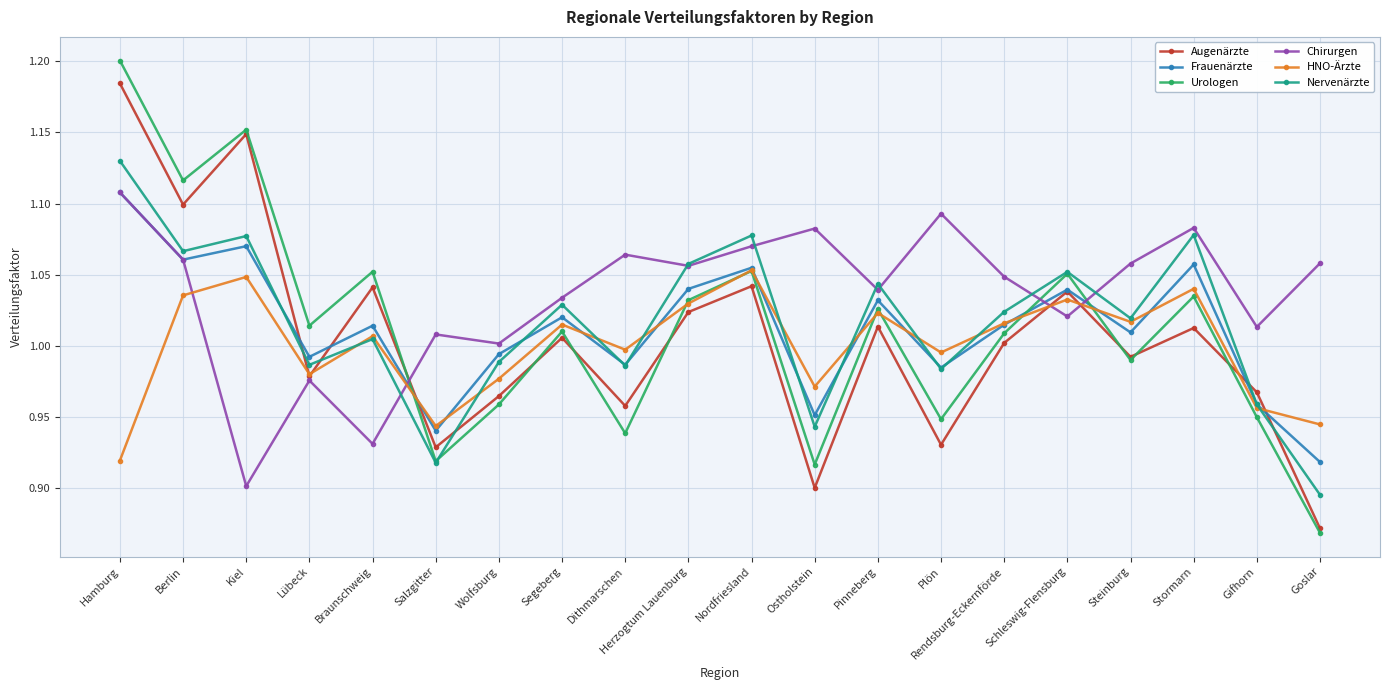

How many interior local peaks does the Augenärzte series have?

7